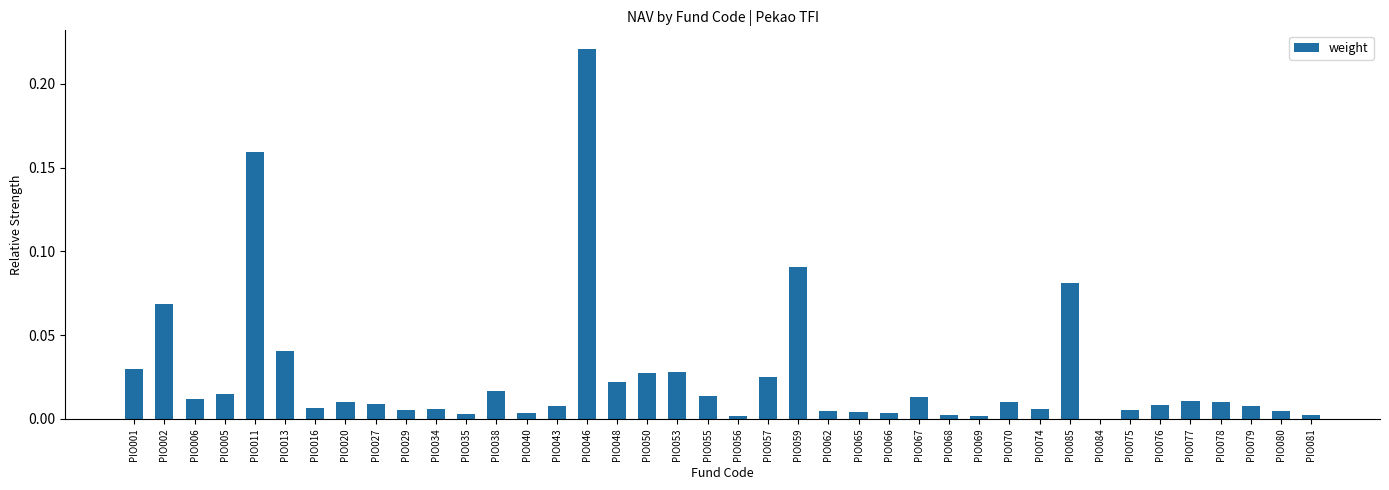

Which has a higher value, PIO029 or PIO053?

PIO053